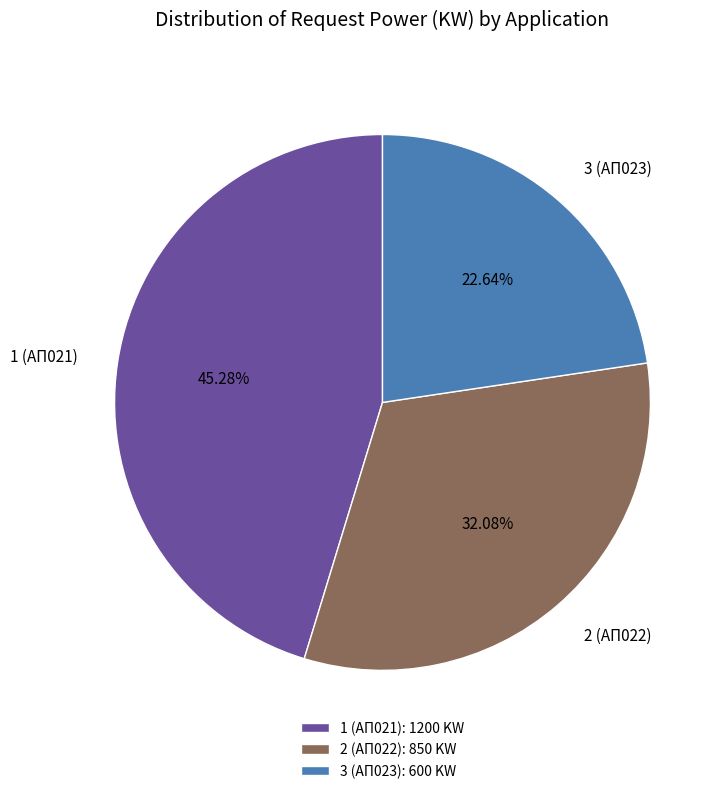

Is 1 (ΑΠ021) the majority of the pie?

No